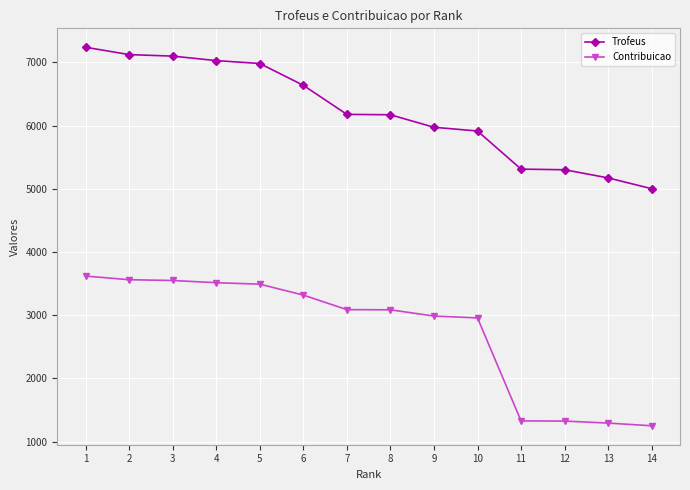

Which series has the widest spread of values?

Contribuicao